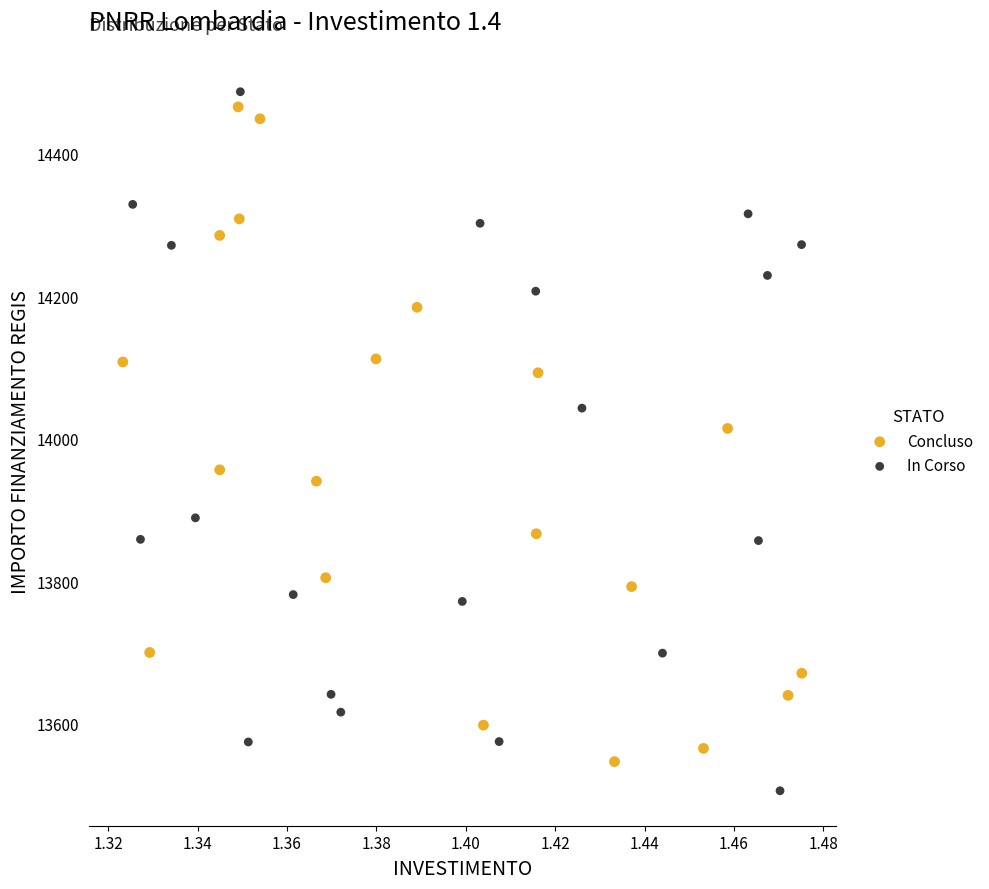

Which series contains the lowest Y value?

In Corso